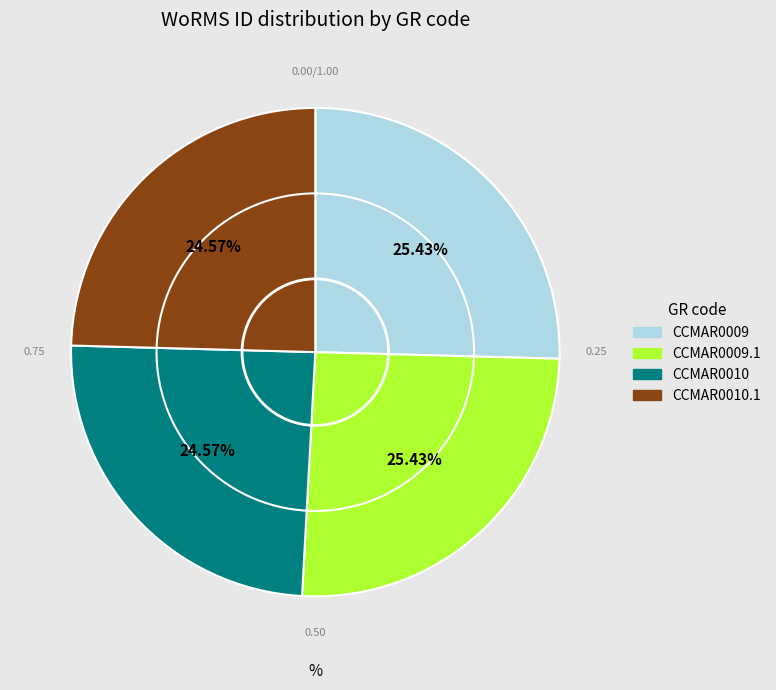

Is it true that CCMAR0010 is 36% of the pie?

False